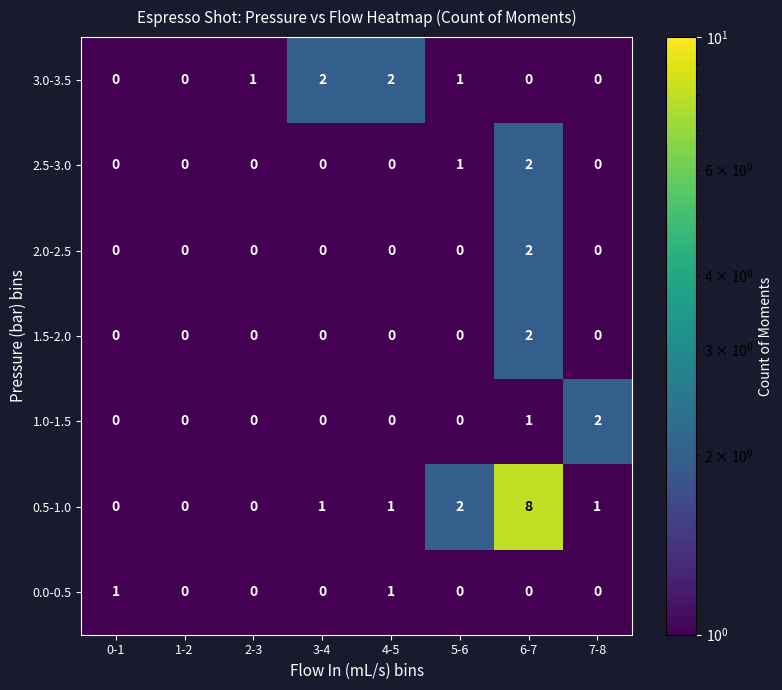

The 2.0-2.5 series shows 3 at 6-7. True or false?

False